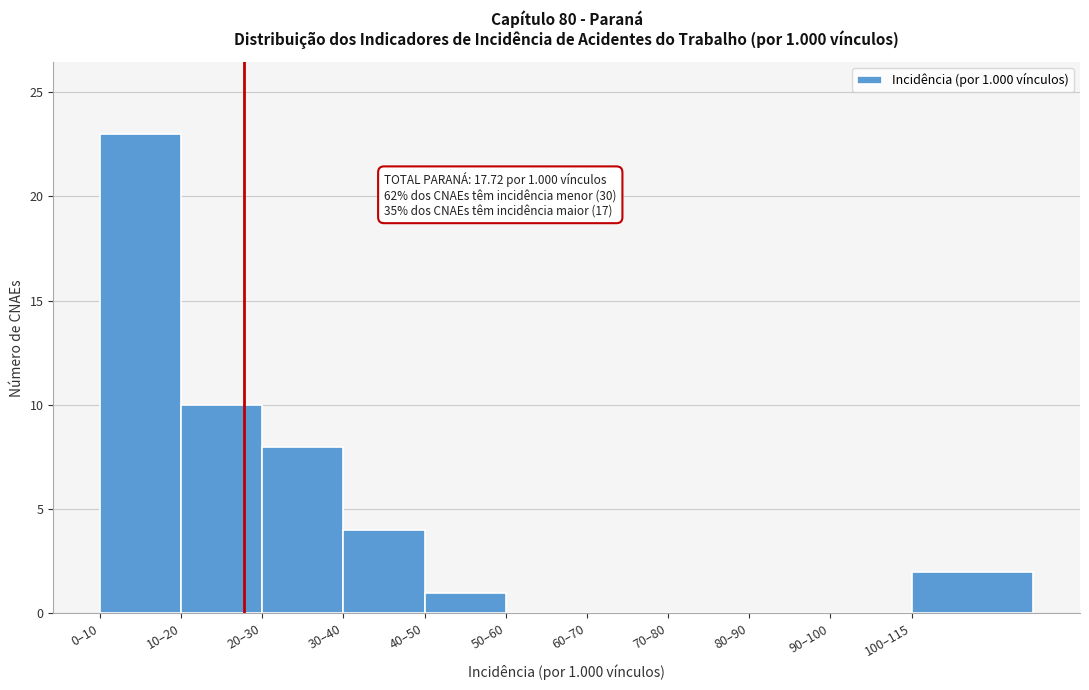

Reading left to right, transcribe all the data shown in this chart.

0–10=23	10–20=10	20–30=8	30–40=4	40–50=1	50–60=0	60–70=0	70–80=0	80–90=0	90–100=0	100–115=2